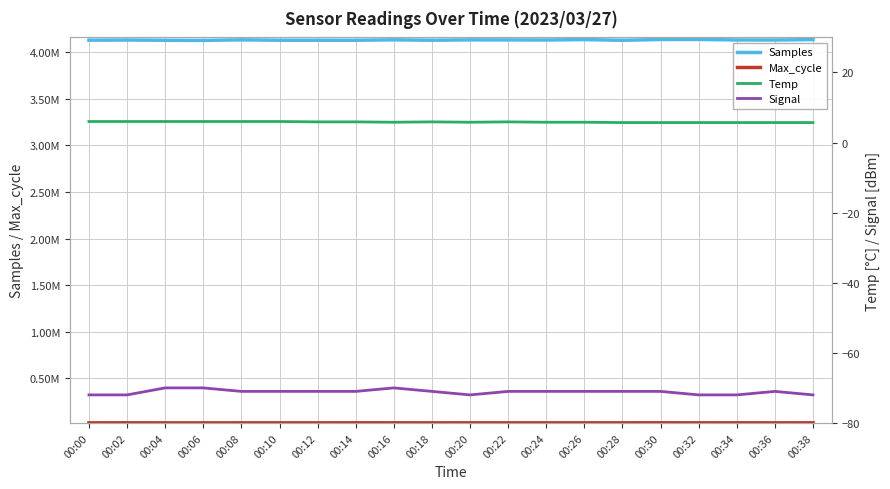

What is the value of the Signal point at the 15th from the left?

-71.0